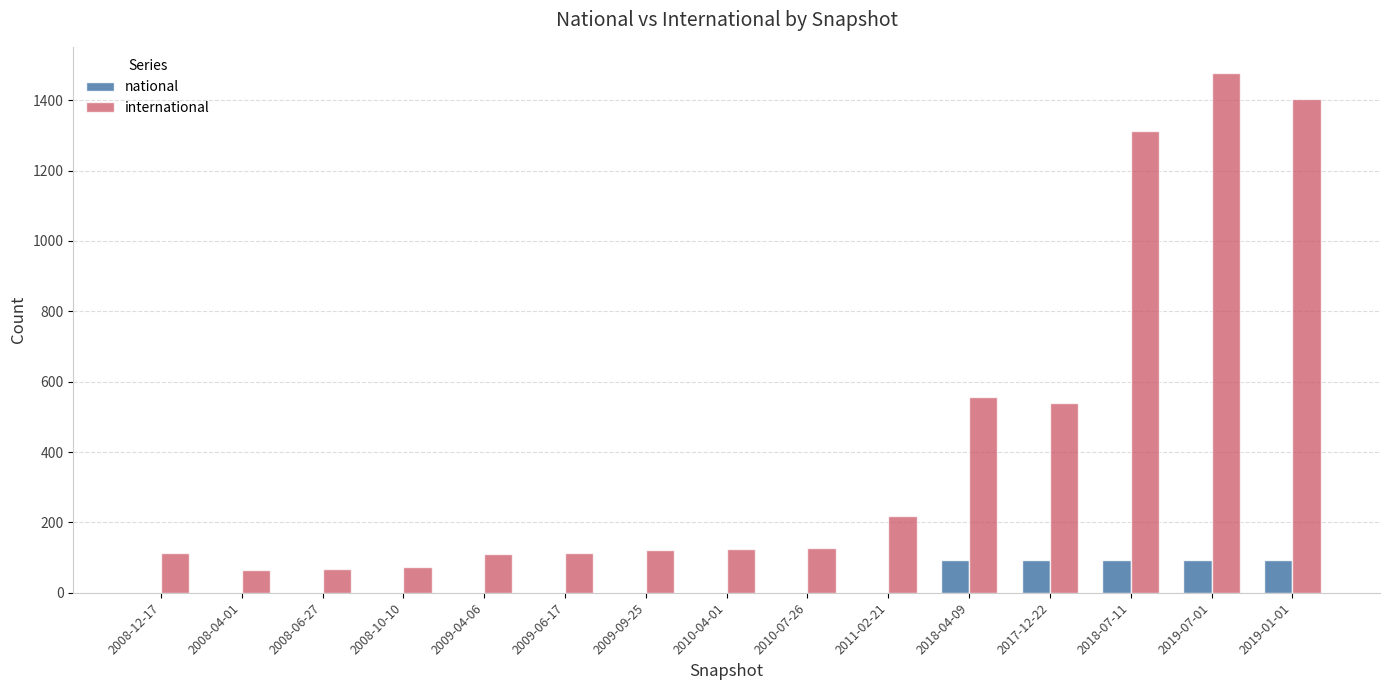

What is the highest value of the international series?

1478